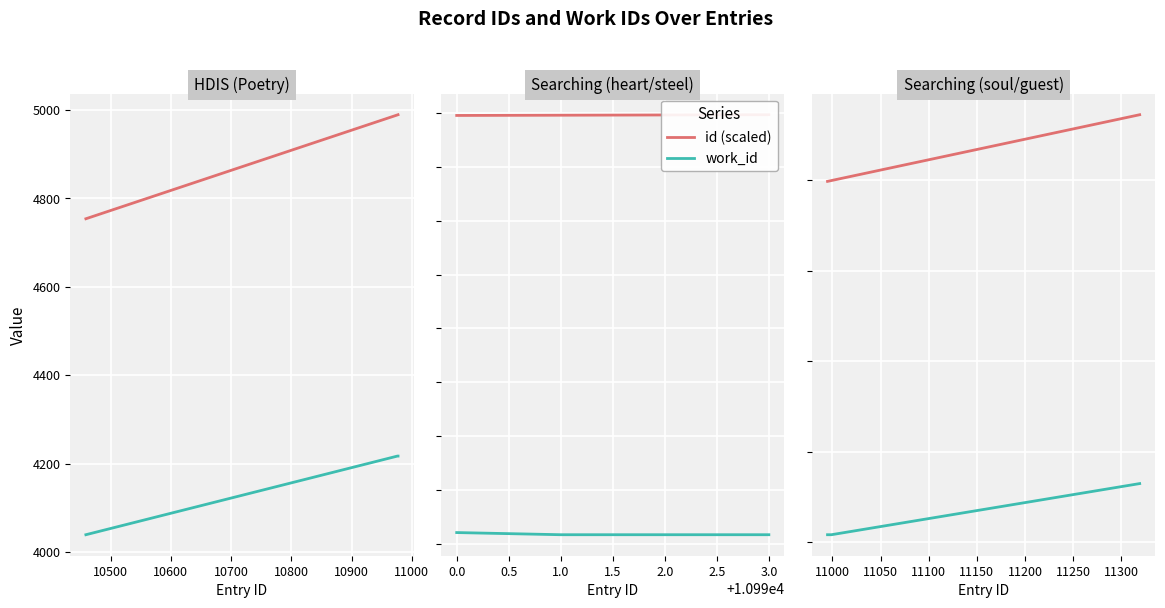

What is the average value of the id (scaled) series?

5035.1